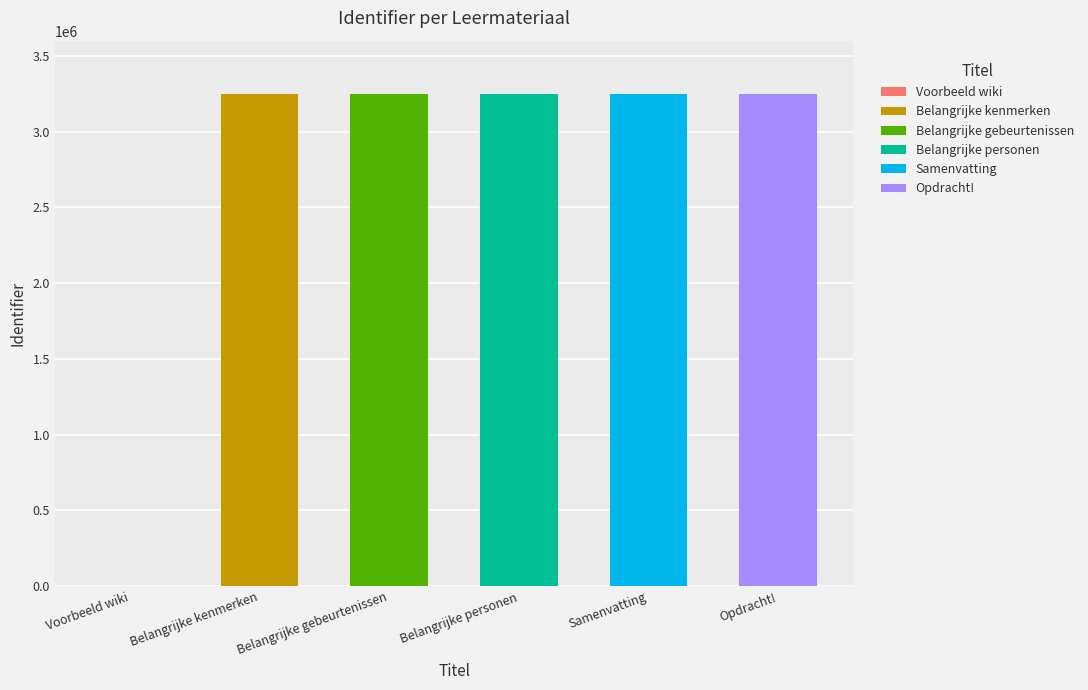

What is the greatest value displayed?

3247238